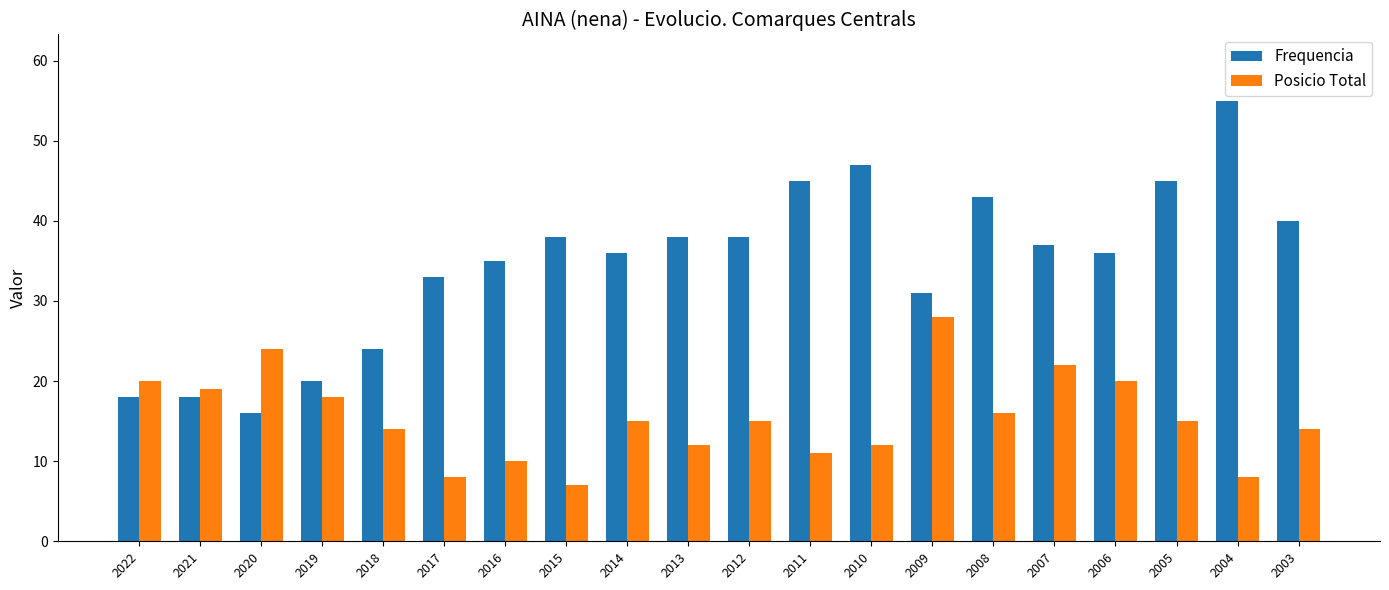

The value of Frequencia at 2004 is 30. True or false?

False